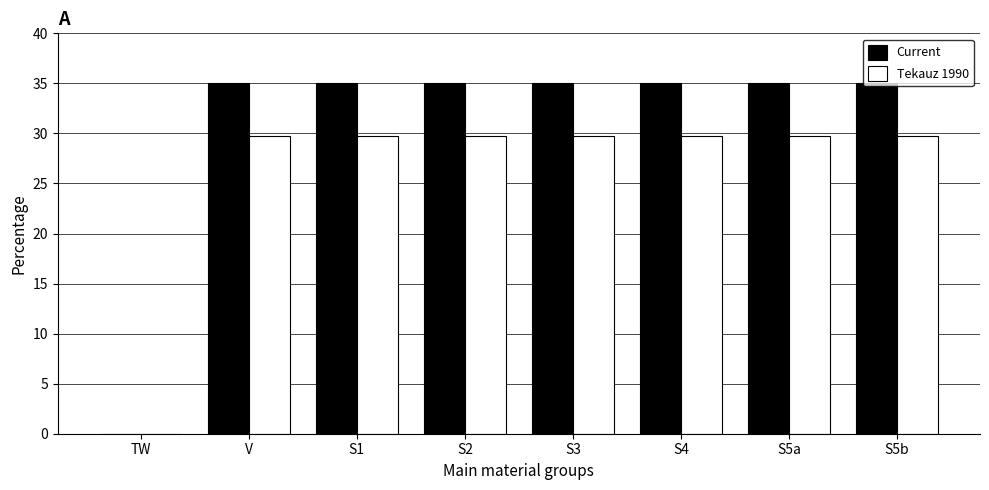

Between TW and S5b, which series saw the biggest shift?

Current